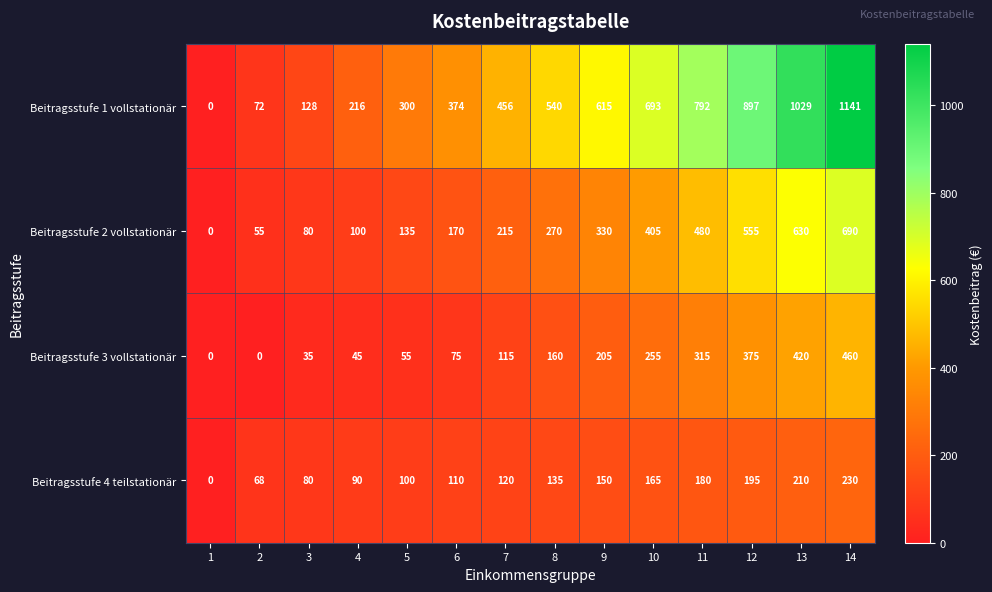

Rank the series at 14 from highest to lowest value.

Beitragsstufe 1 vollstationär, Beitragsstufe 2 vollstationär, Beitragsstufe 3 vollstationär, Beitragsstufe 4 teilstationär